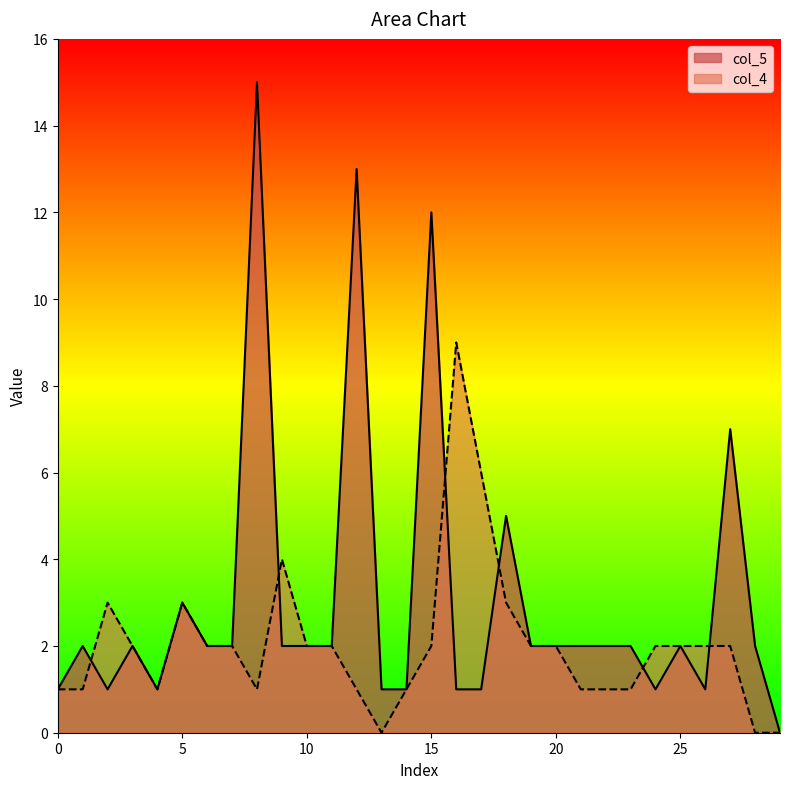

How many interior local valleys does the col_5 series have?

4